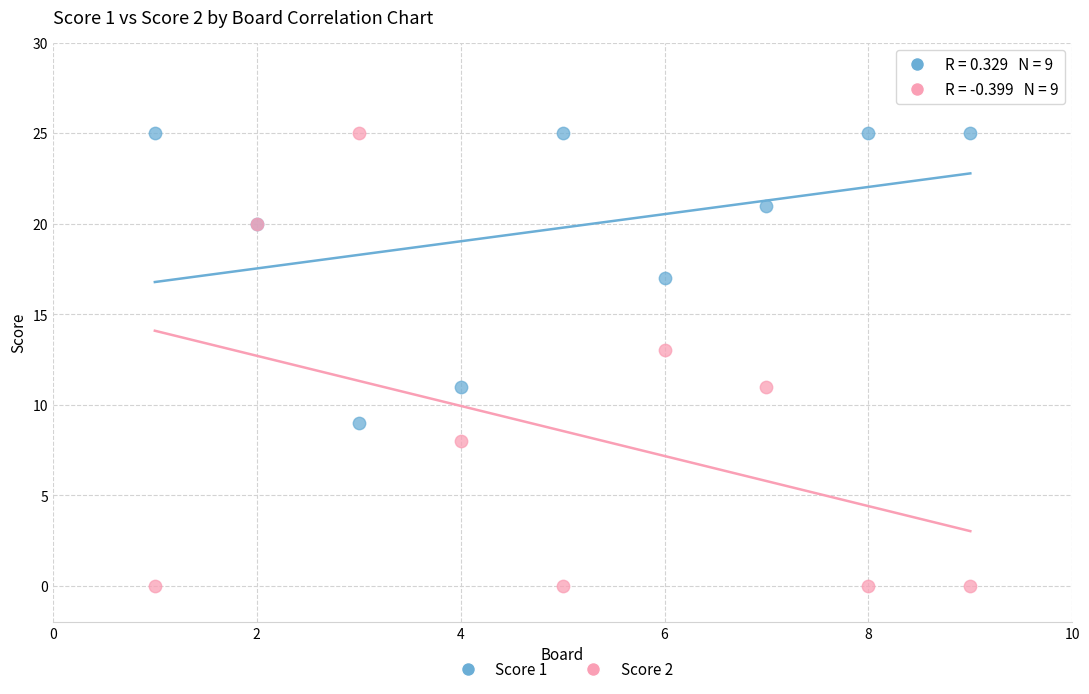

What are all the series names shown in the legend?

Score 1, Score 2